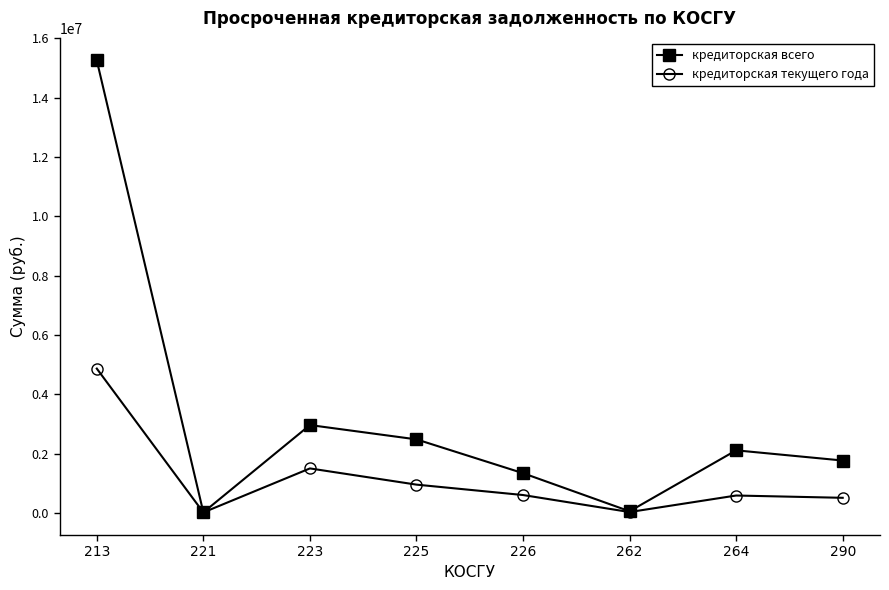

Where is кредиторская текущего года nearest to the value 2438180?

223